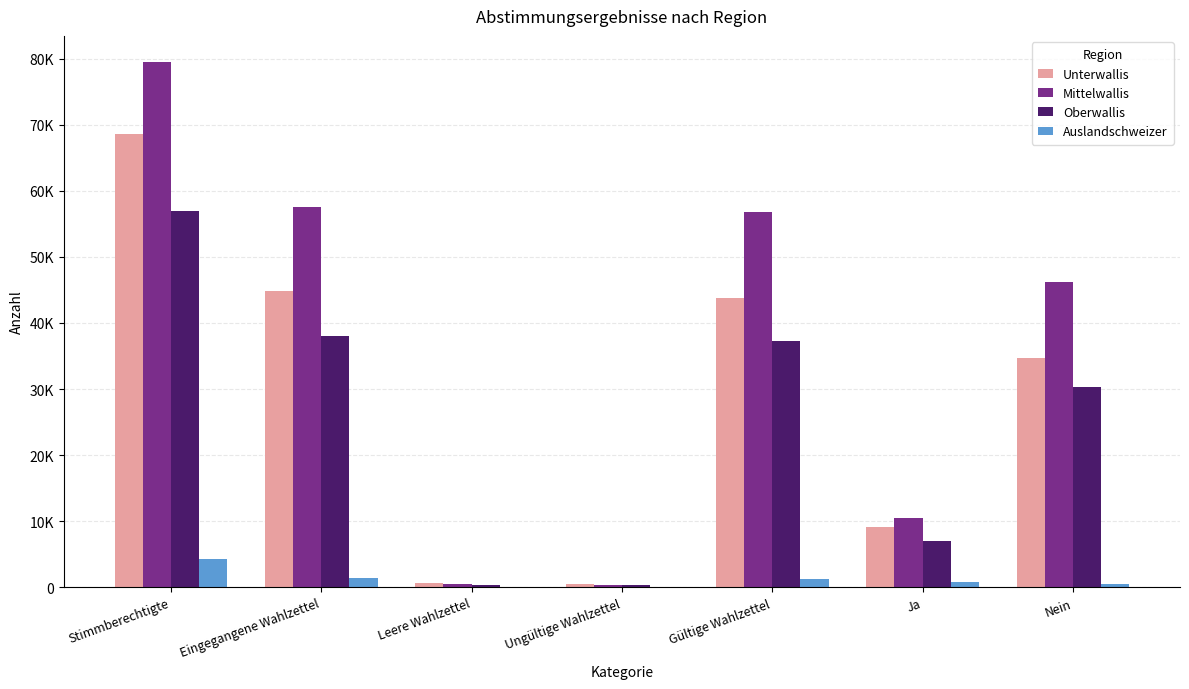

What are all the series names shown in the legend?

Unterwallis, Mittelwallis, Oberwallis, Auslandschweizer